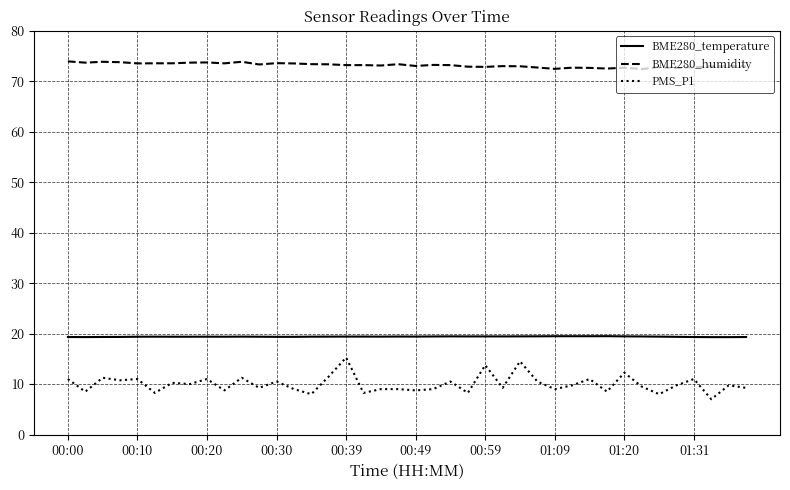

What is the average value of the PMS_P1 series?

10.0